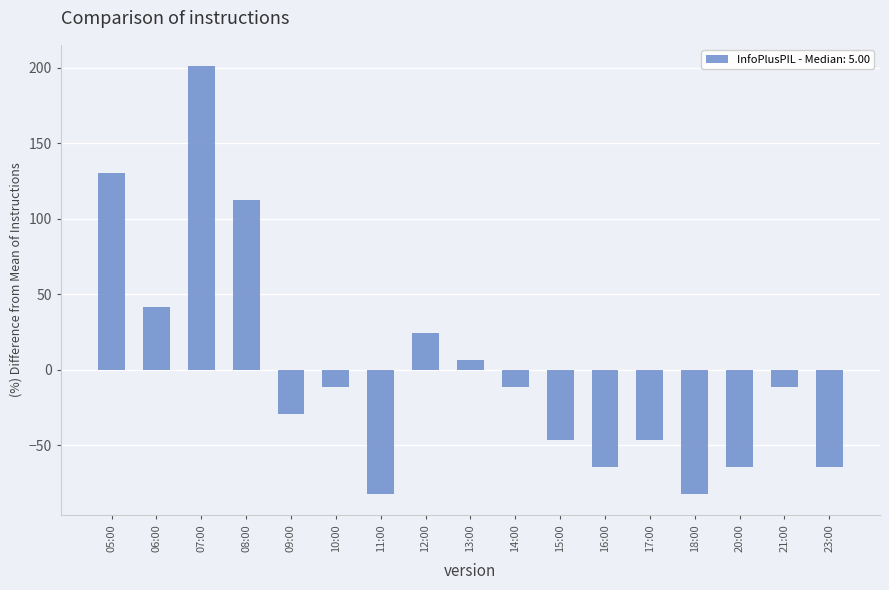

Is it true that the value at 11:00 is -23.7?

False